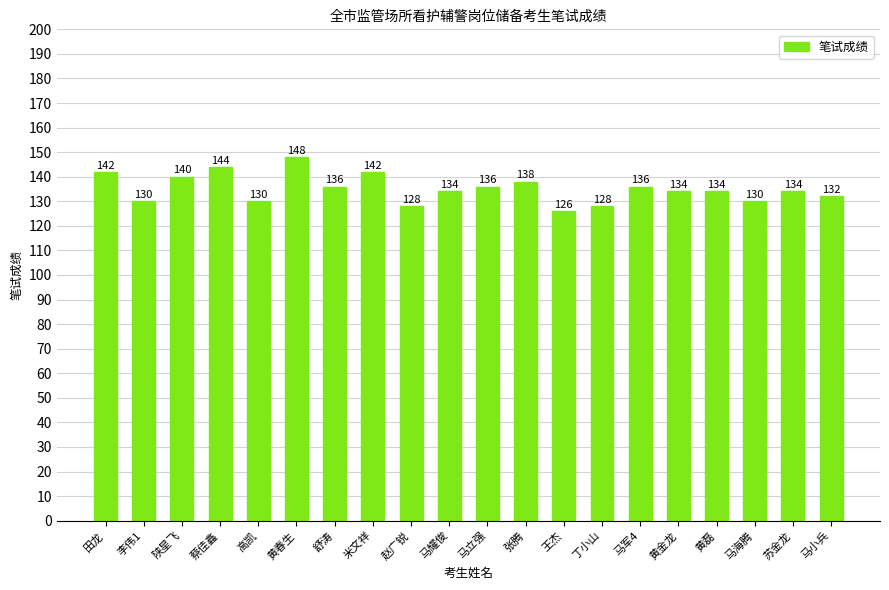

What is the difference between the values at 赵广锐 and 米文祥?

14